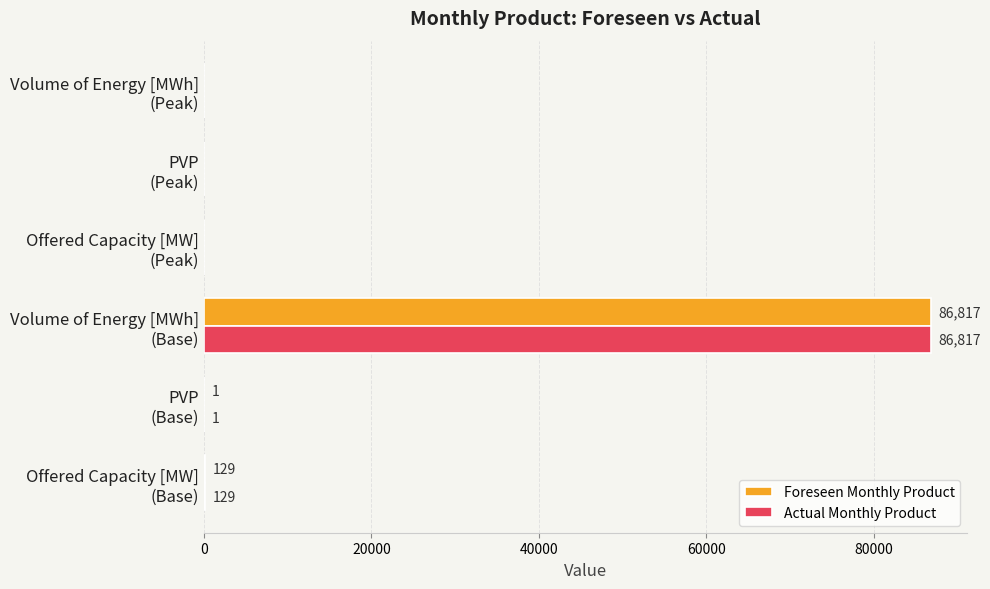

What is the sum of all Actual Monthly Product values?

86947